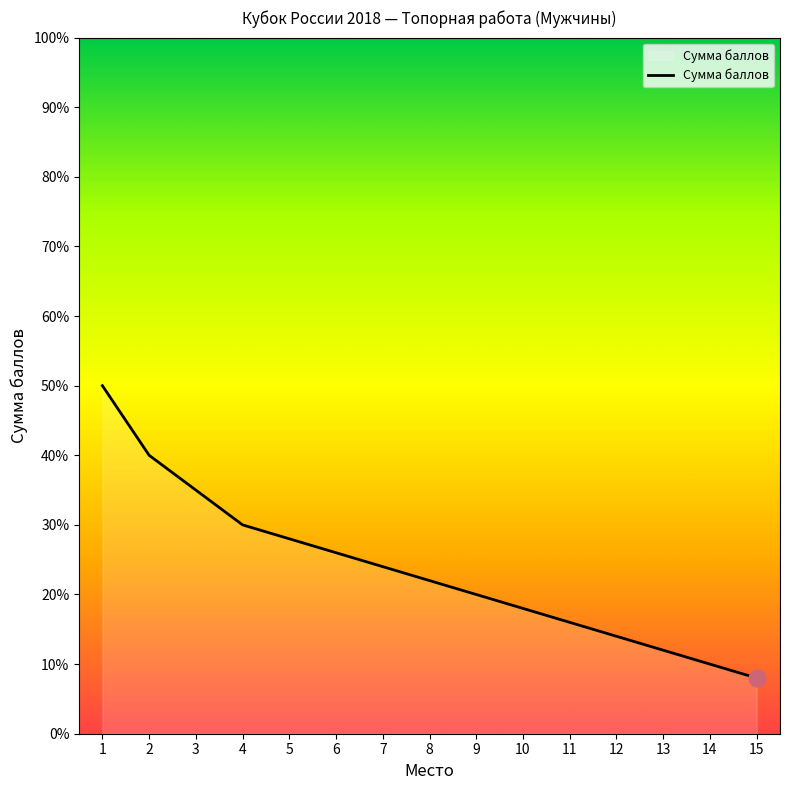

True or false: there are more than 0 points higher than both neighbors.

False